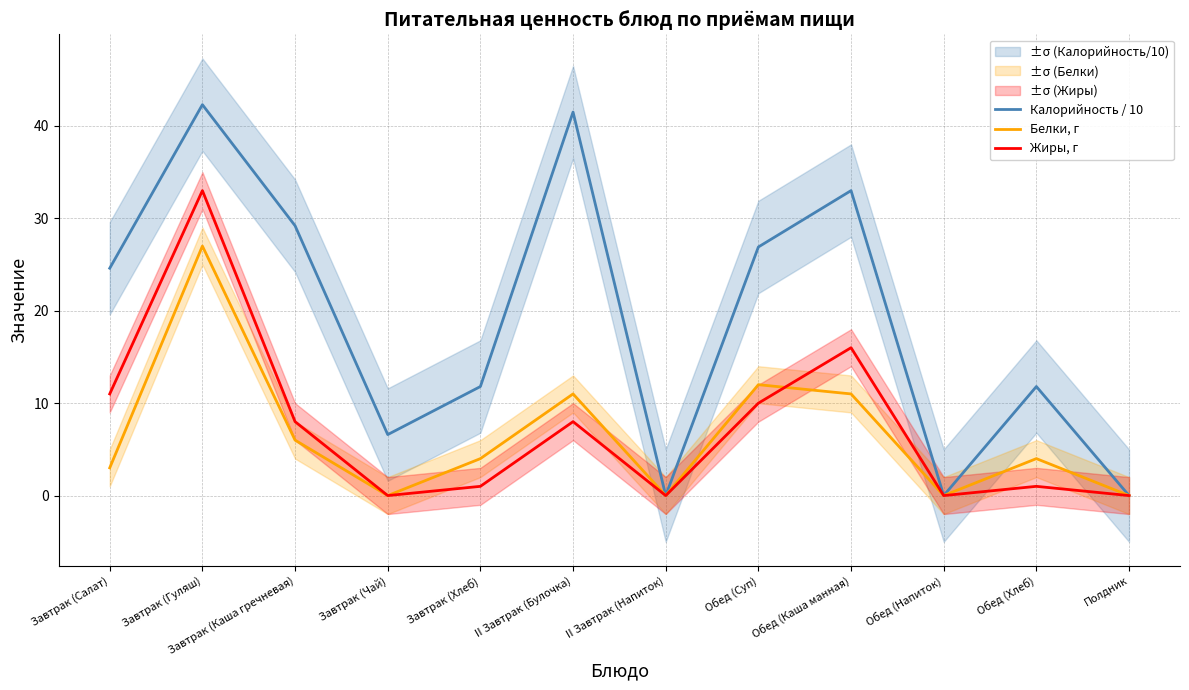

At which category is the sum across all series the highest?

Завтрак (Гуляш)